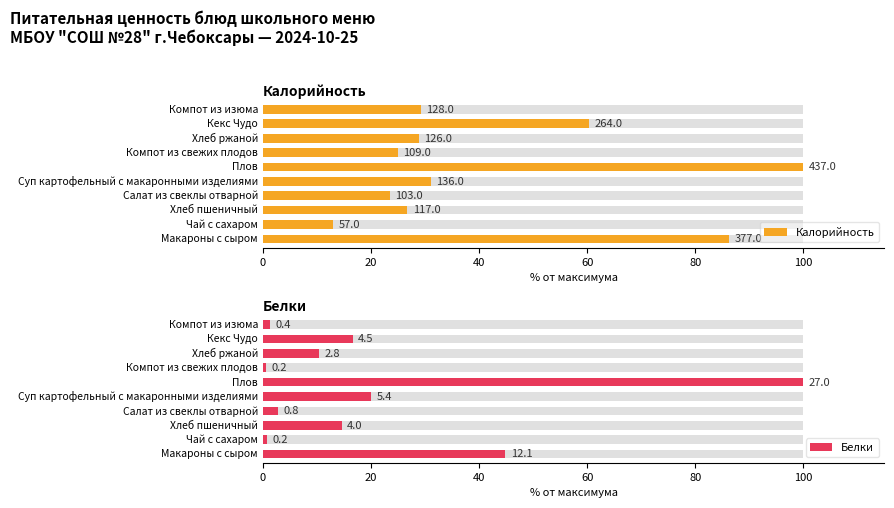

How many data points does each series have?

10